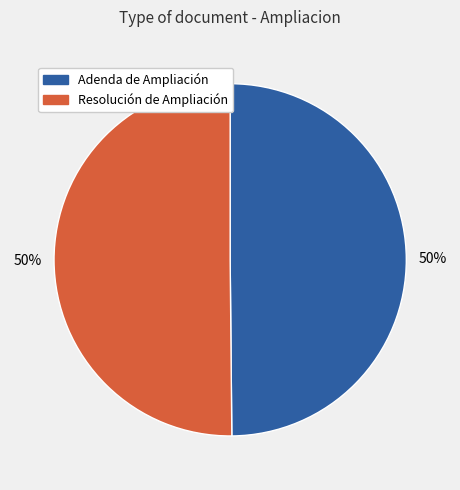

To the nearest percent, what is the average slice percentage?

50%